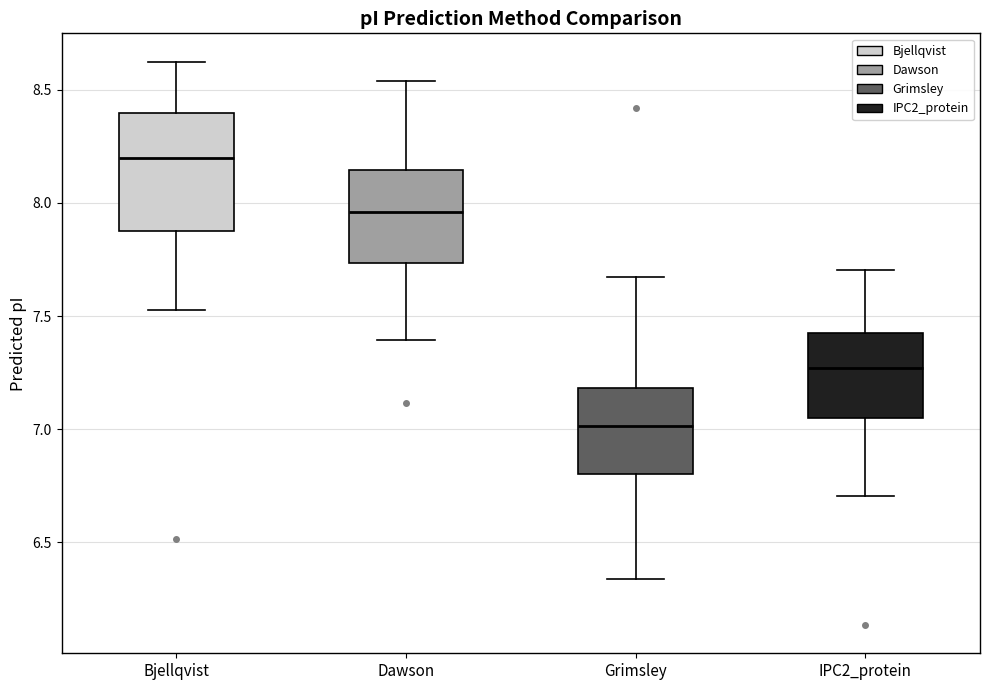

Reading left to right, transcribe this box plot: for each box, give where its median line is, the range the box spans, and where its two whiskers end, as read against the y-axis. The values are not printed on the chart, so give them approximately, as read against the axis.

Bjellqvist: median 8.20, box 7.85 to 8.40, whiskers 7.55 to 8.60
Dawson: median 7.95, box 7.75 to 8.15, whiskers 7.40 to 8.55
Grimsley: median 7.00, box 6.80 to 7.20, whiskers 6.35 to 7.65
IPC2_protein: median 7.25, box 7.05 to 7.40, whiskers 6.70 to 7.70